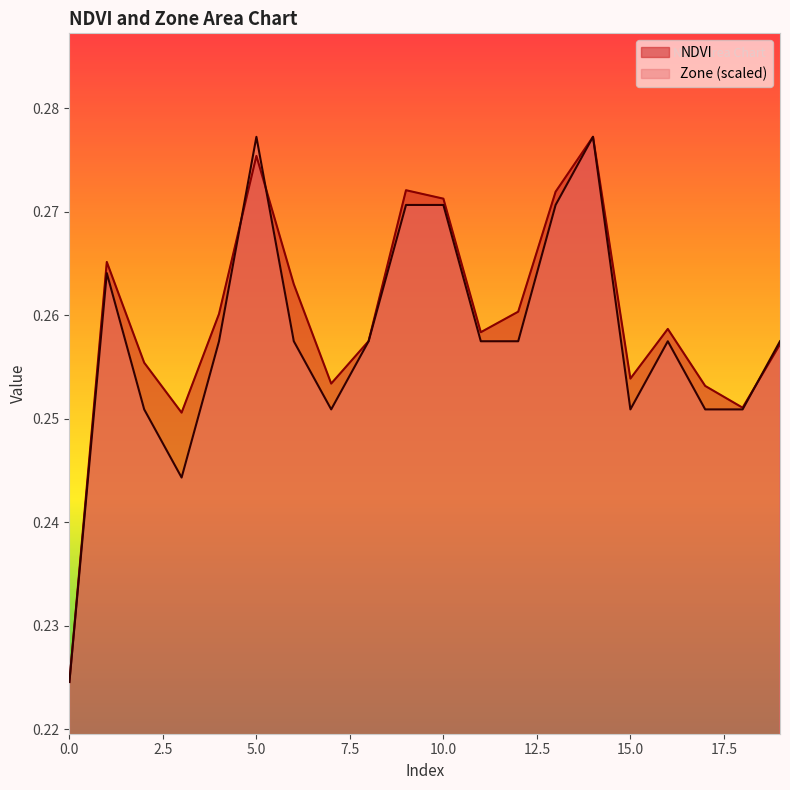

Does the chart display data point markers on the line(s)?

No